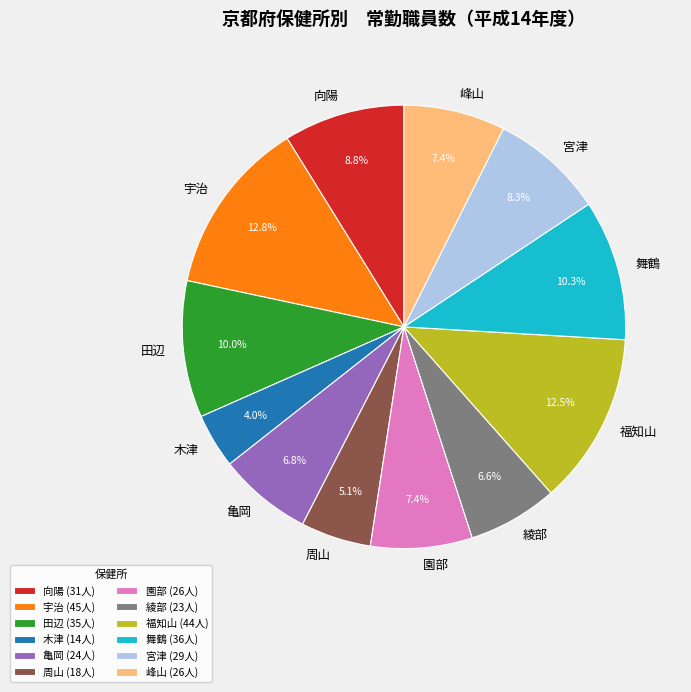

Is 木津 the majority of the pie?

No